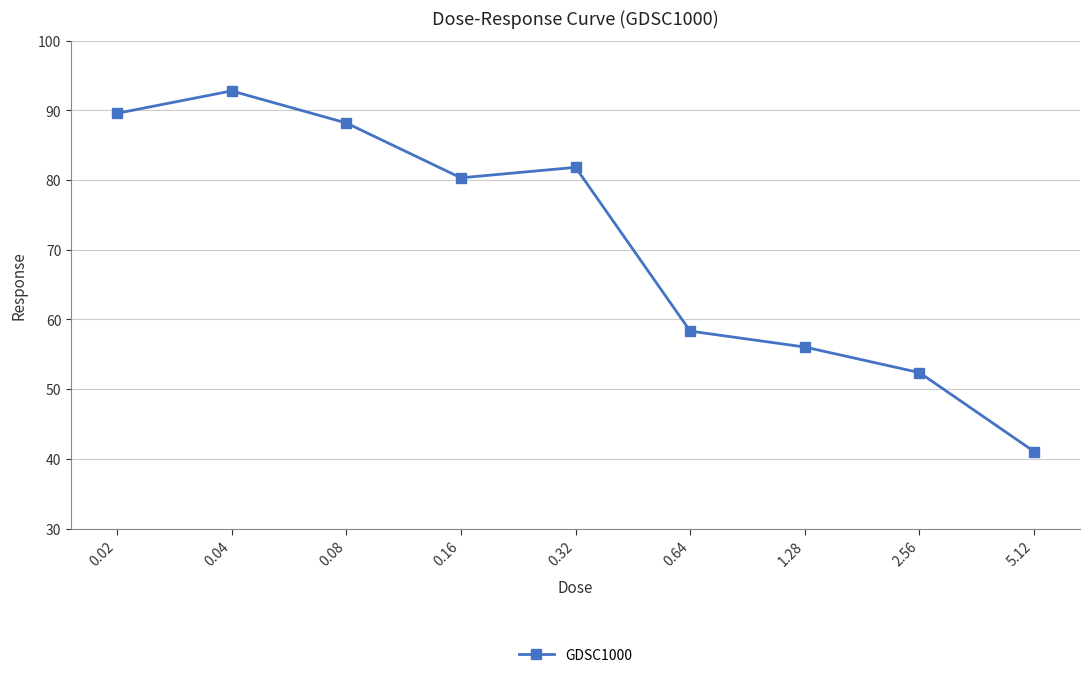

True or false: the data has more than 2 interior local peaks.

False